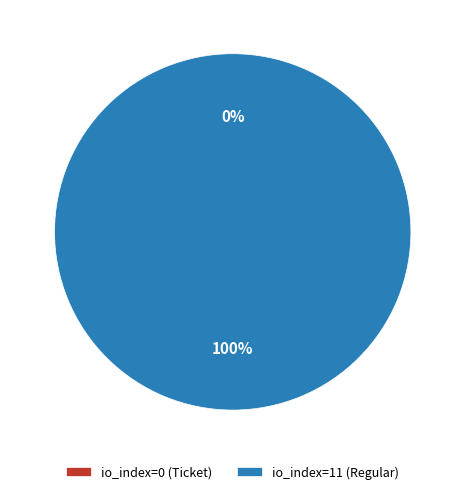

Is it true that io_index=11 (Regular) is 99% of the pie?

False